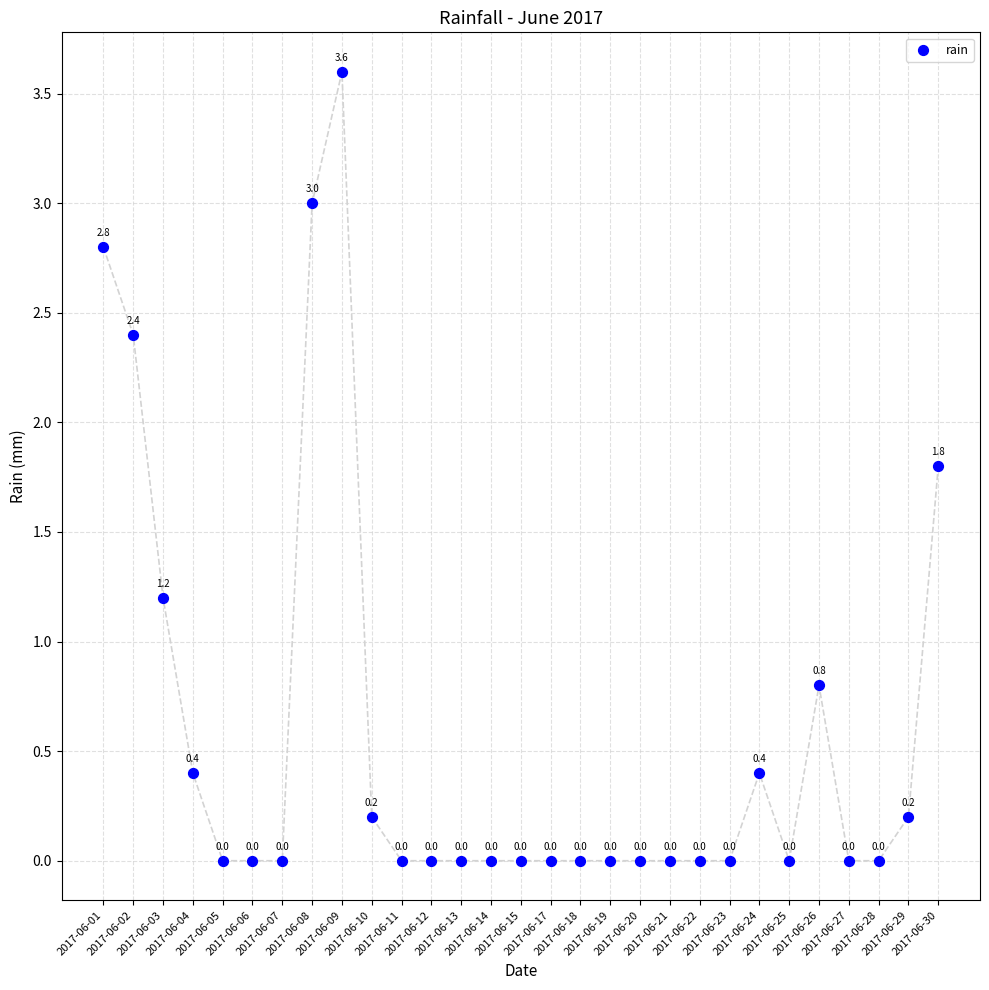

What is the range of Y values (max minus min)?

3.6